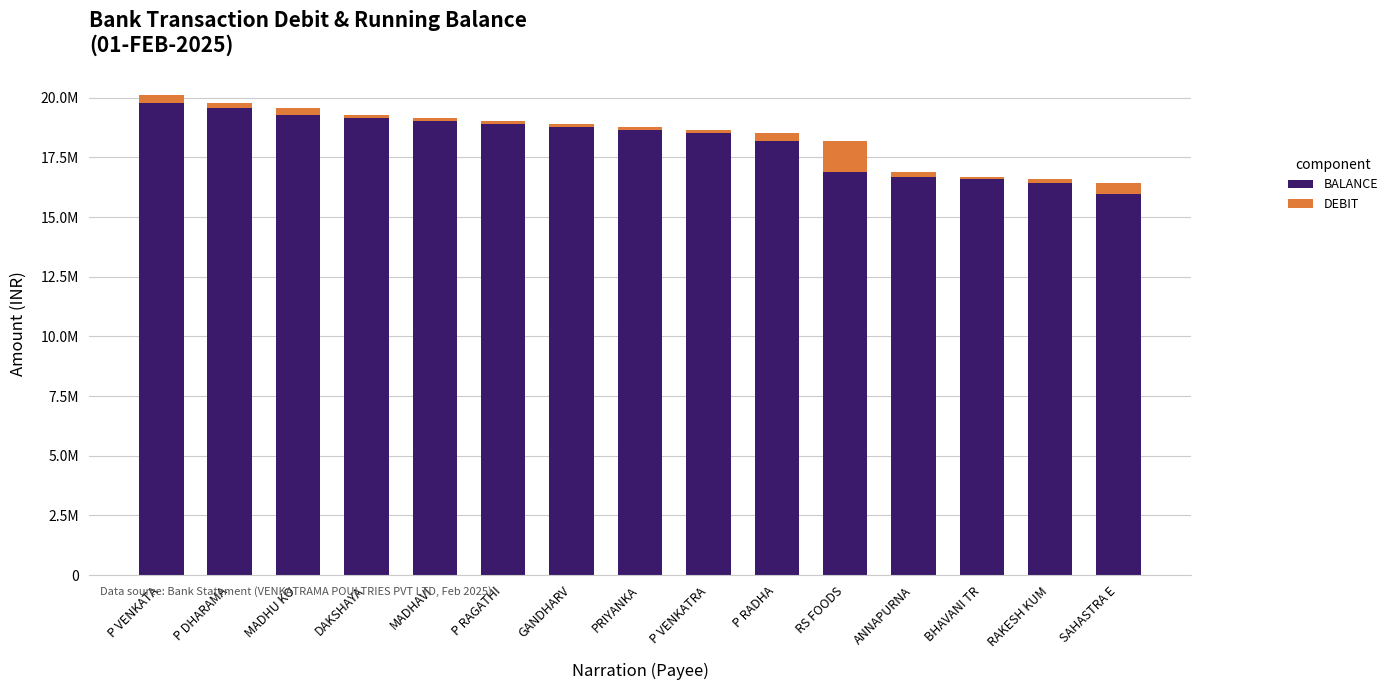

What are all the series names shown in the legend?

BALANCE, DEBIT